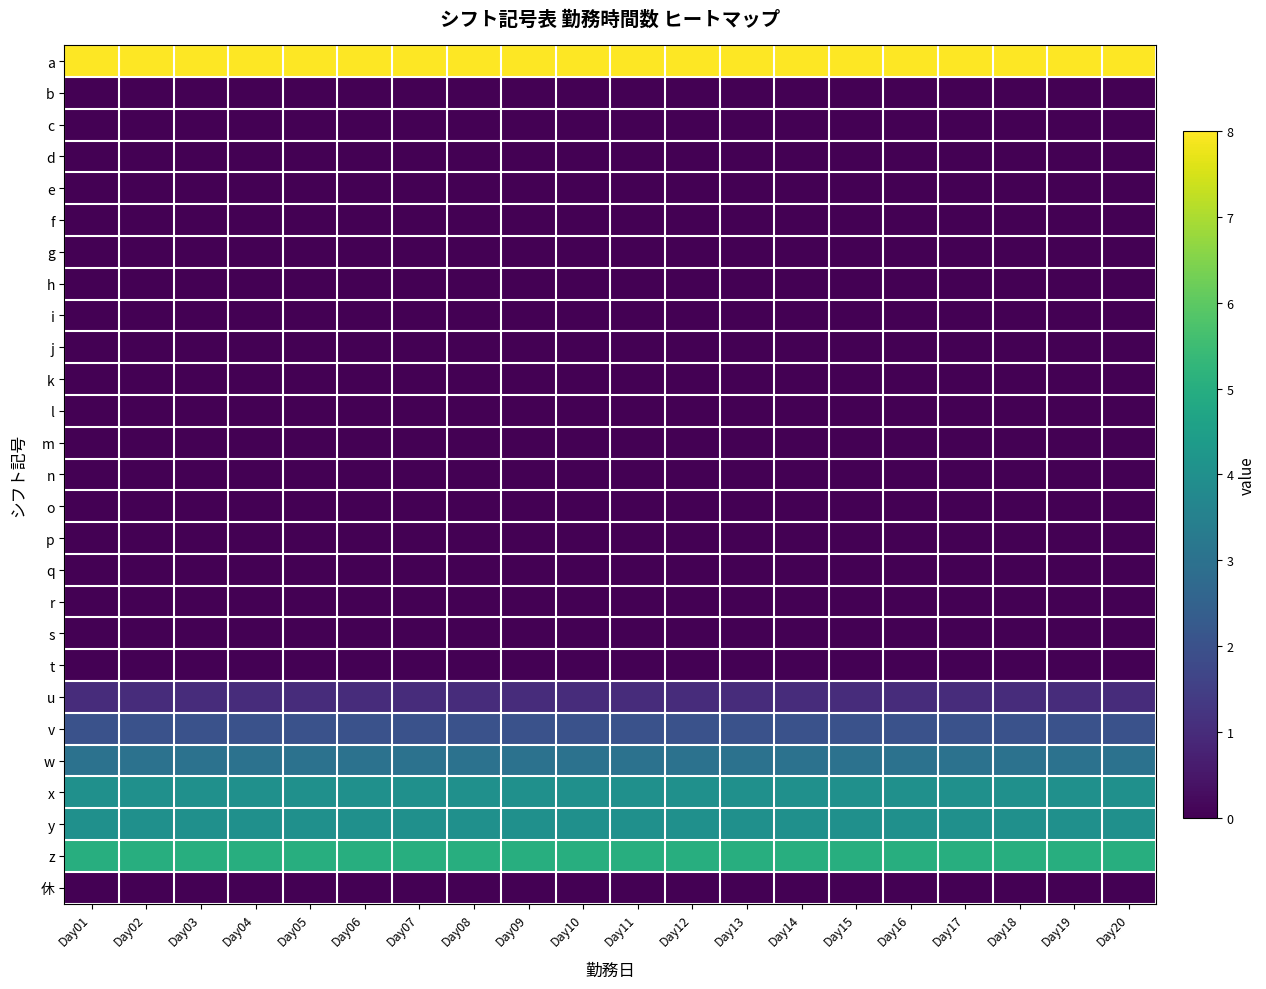

Between Day15 and Day07, which is larger?

Day15